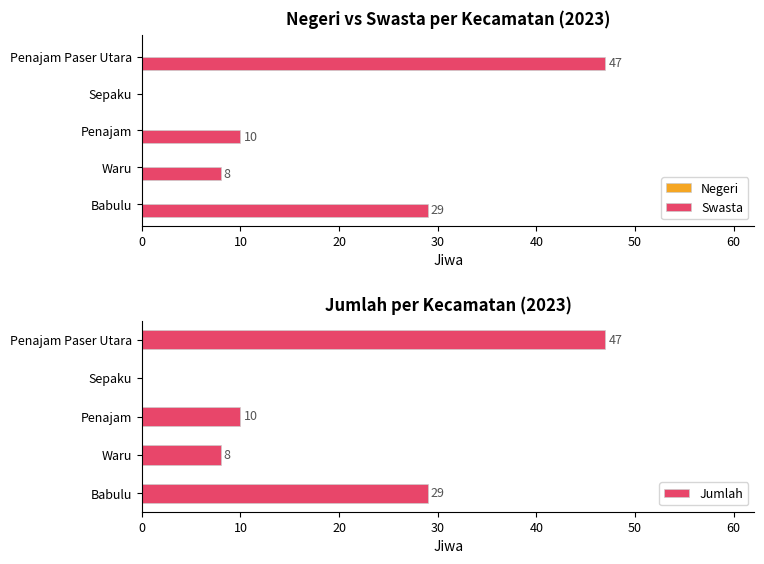

What is the difference between the maximum and minimum values in the Jumlah series?

47.0